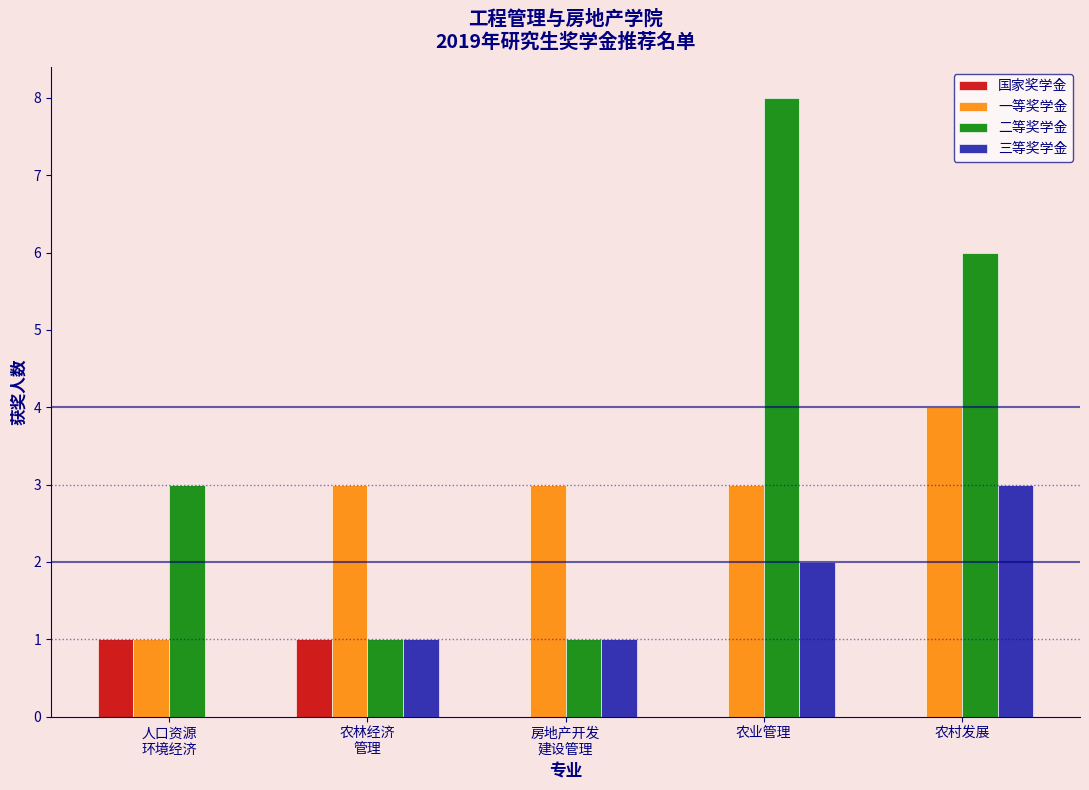

Which series has the largest total across all categories?

二等奖学金